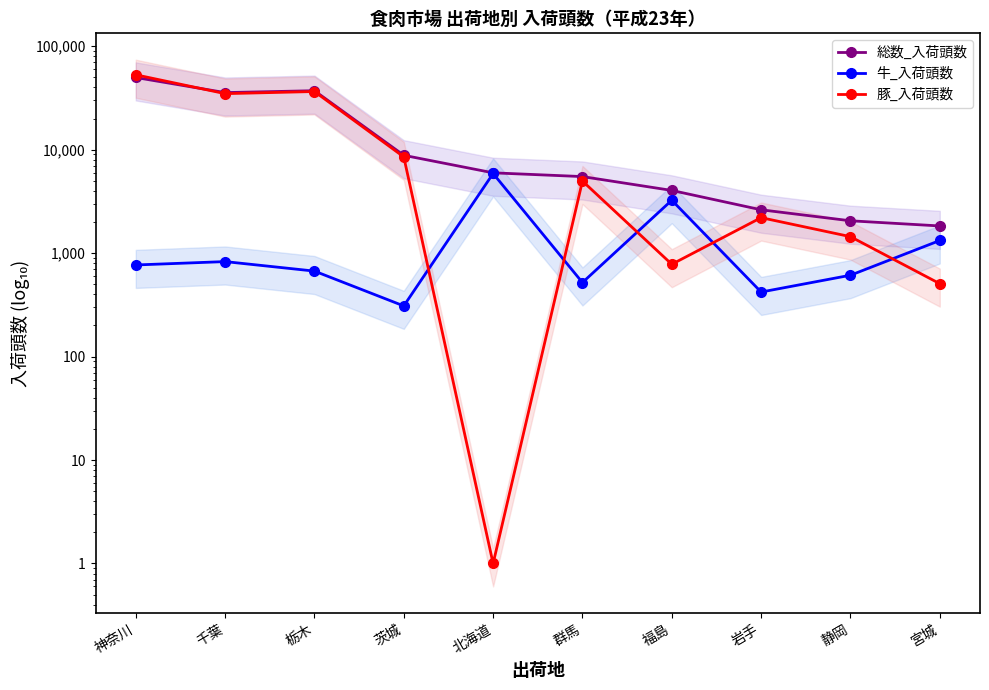

Which series ends up on top after the final intersection of 豚_入荷頭数 and 総数_入荷頭数?

総数_入荷頭数